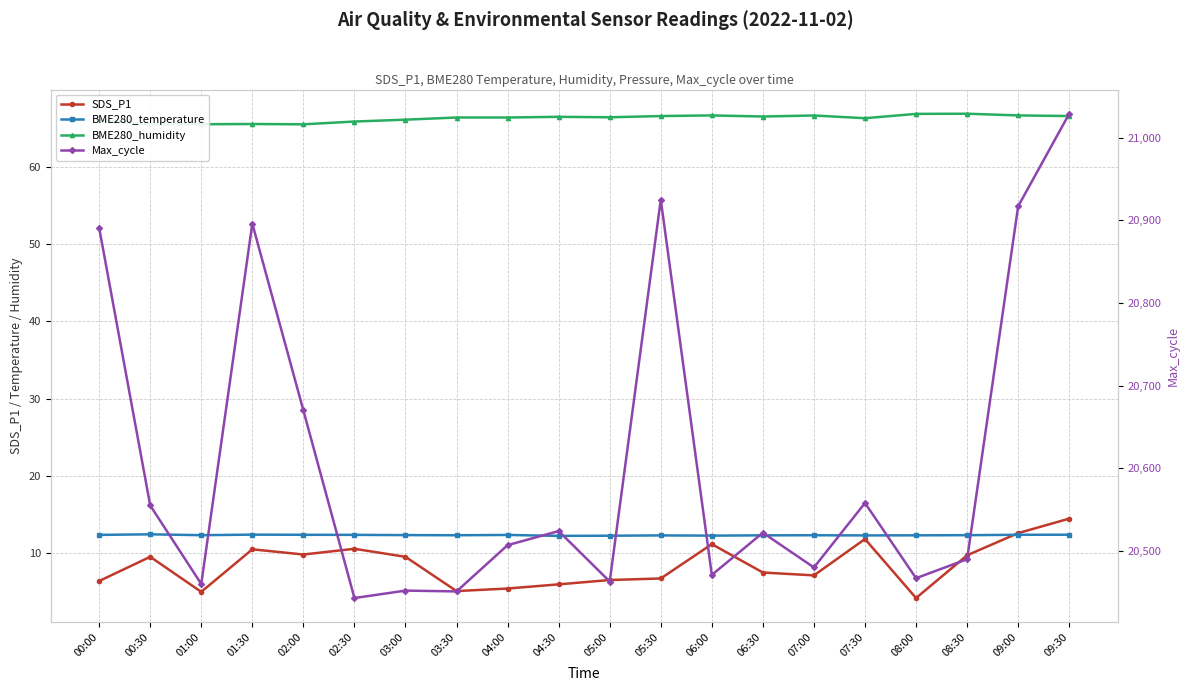

Does the chart display data point markers on the line(s)?

Yes